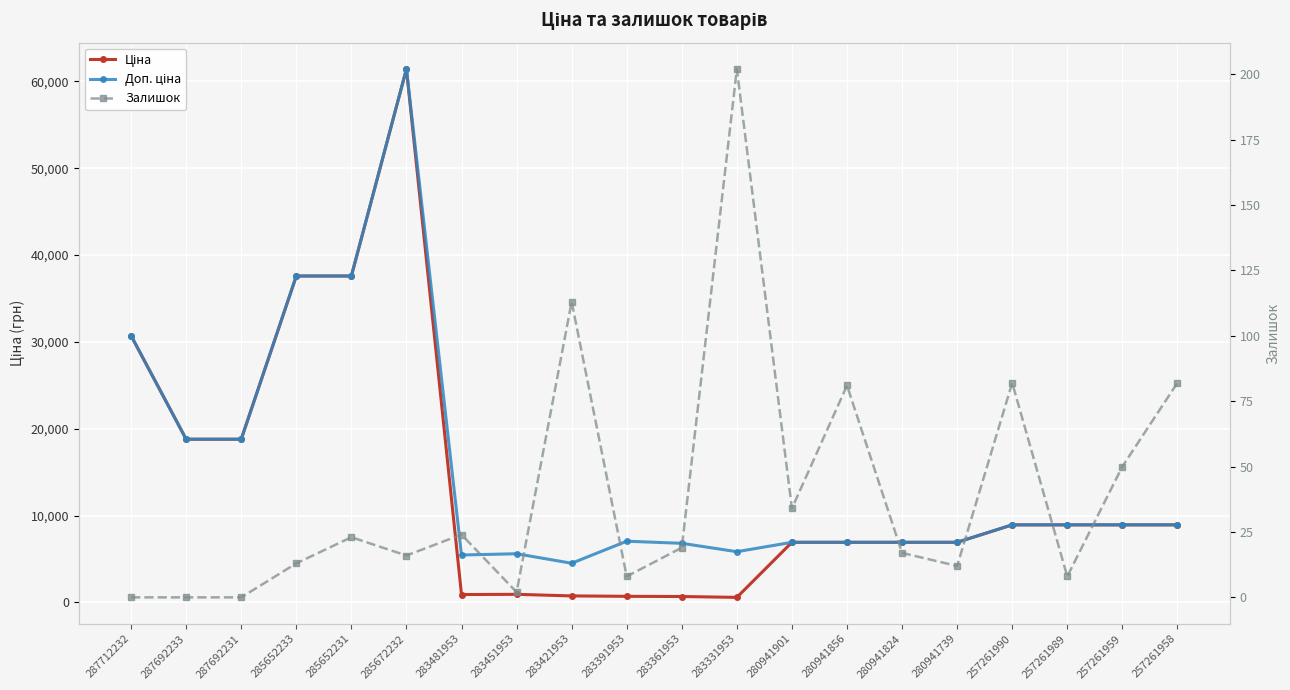

What is the value of the Доп. ціна point at the 1st from the left?

30717.1